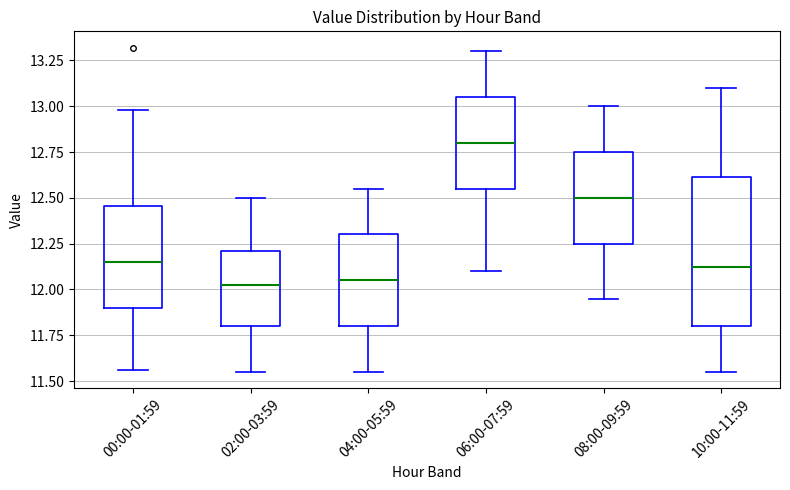

Reading left to right, transcribe this box plot: for each box, give where its median line is, the range the box spans, and where its two whiskers end, as read against the y-axis. The values are not printed on the chart, so give them approximately, as read against the axis.

00:00-01:59: median 12.15, box 11.90 to 12.45, whiskers 11.55 to 13.00
02:00-03:59: median 12.05, box 11.80 to 12.20, whiskers 11.55 to 12.50
04:00-05:59: median 12.05, box 11.80 to 12.30, whiskers 11.55 to 12.55
06:00-07:59: median 12.80, box 12.55 to 13.05, whiskers 12.10 to 13.30
08:00-09:59: median 12.50, box 12.25 to 12.75, whiskers 11.95 to 13.00
10:00-11:59: median 12.15, box 11.80 to 12.60, whiskers 11.55 to 13.10